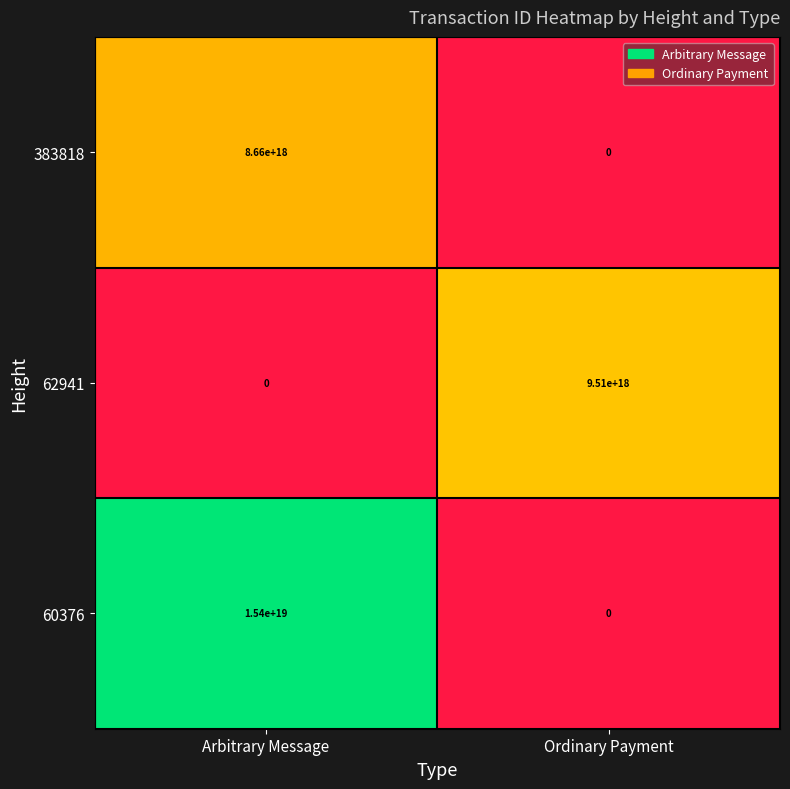

Which series changed the most between Arbitrary Message and Ordinary Payment?

60376